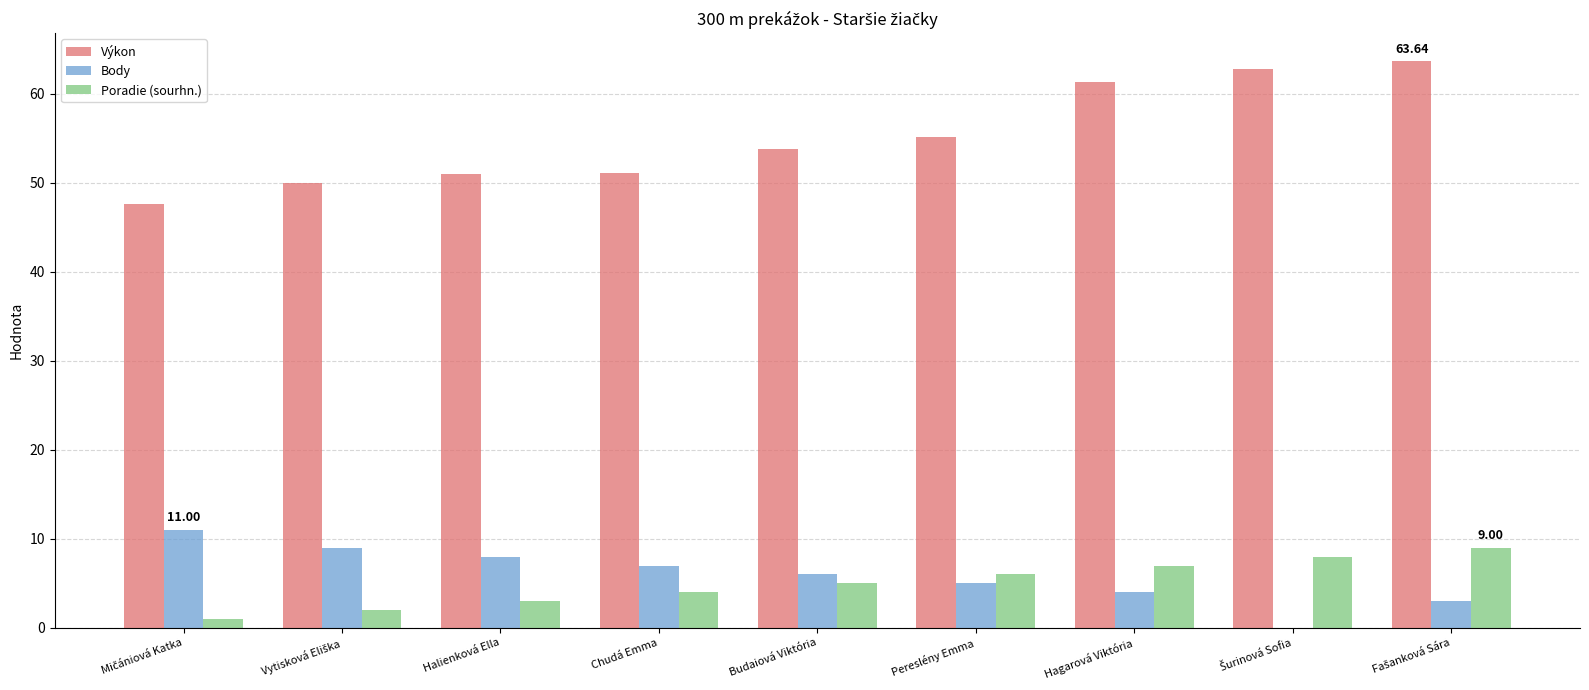

What is the greatest value displayed?

63.6